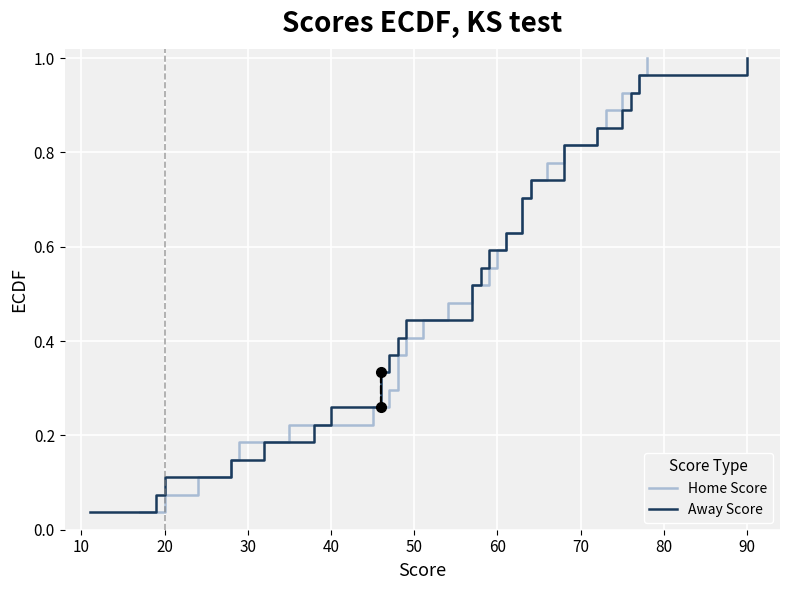

What is the value of the Home Score point at the 17th from the left?

0.6